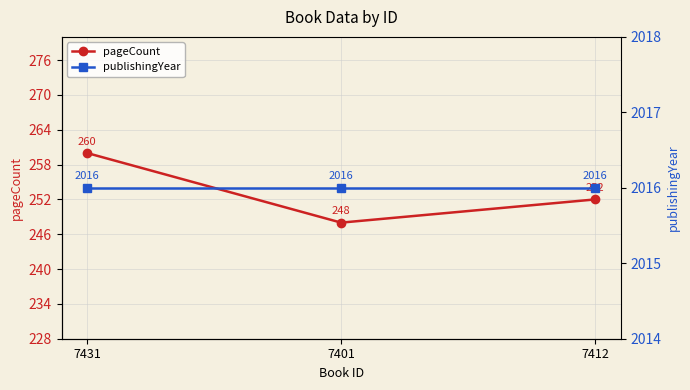

Is this an area chart (filled region under the line)?

No